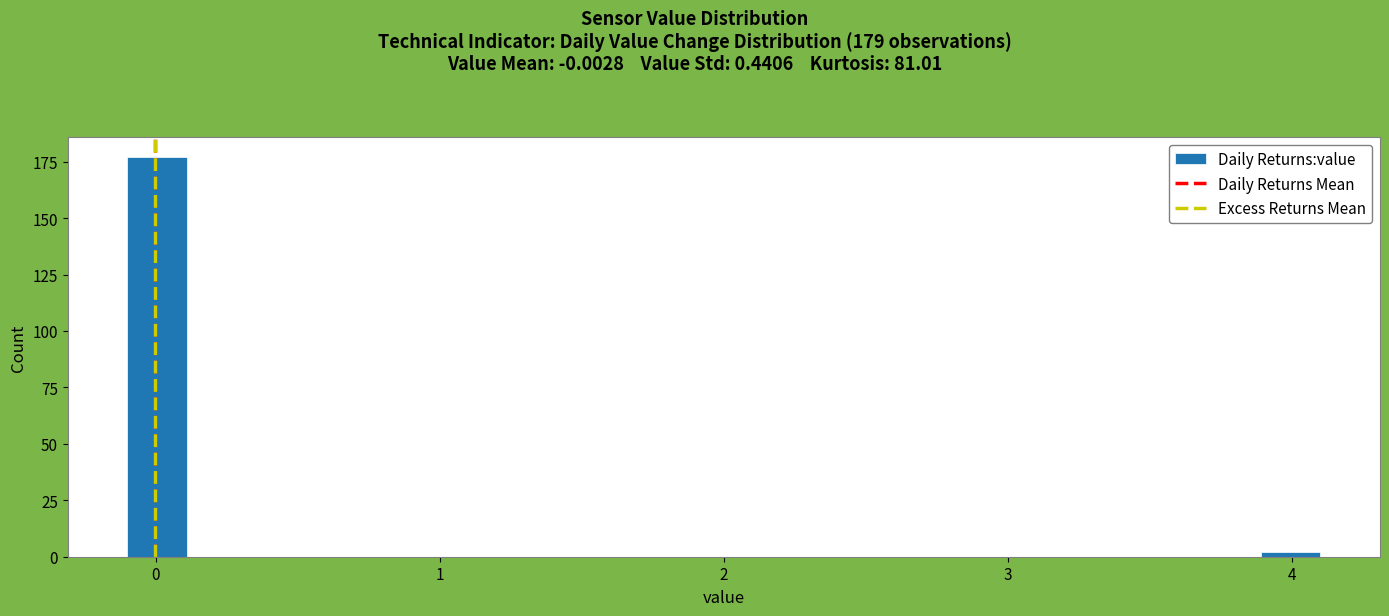

Around what value on the x-axis is the tallest bar? Give the approximate position of its centre, as read against the axis.

0.0